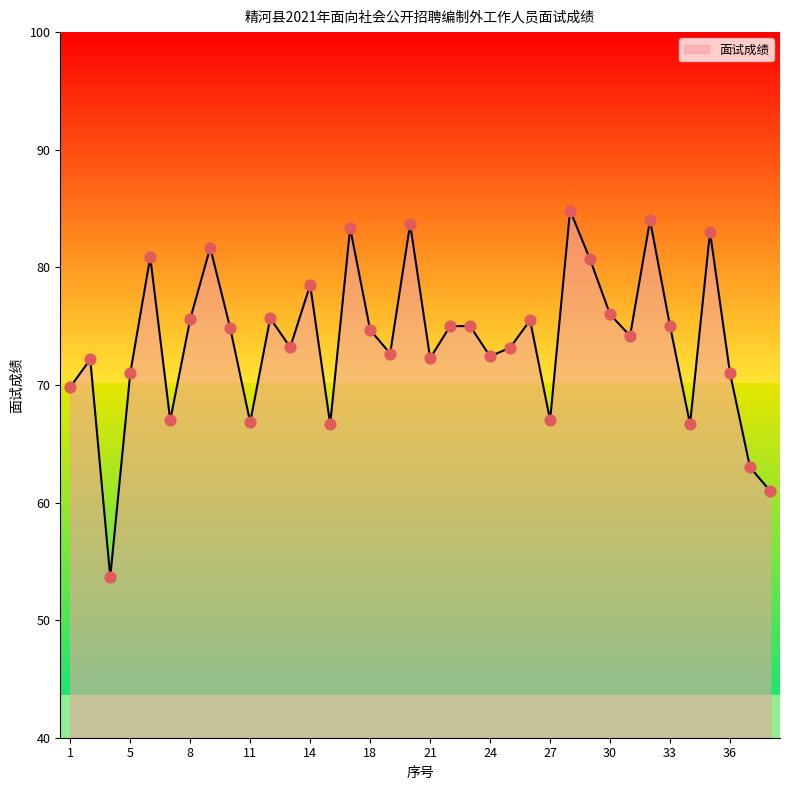

What is the maximum value shown in the chart?

84.8